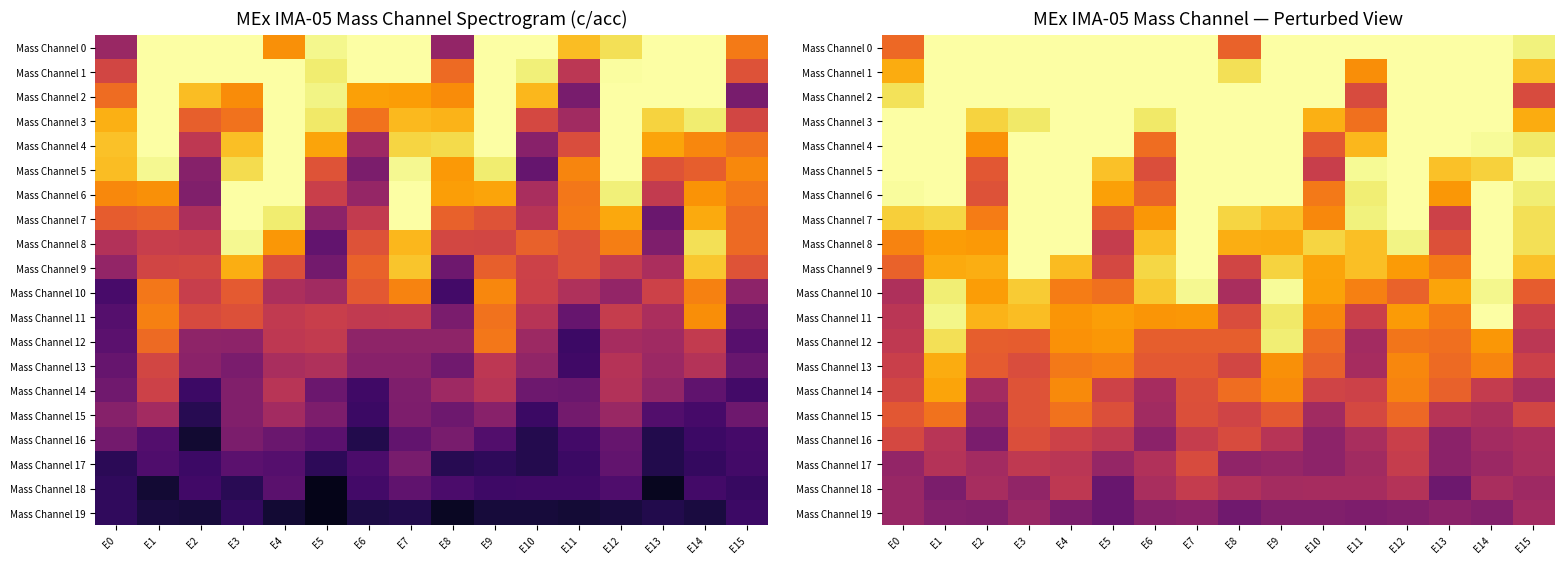

Read the Mass Channel 10 value at E13.

0.8